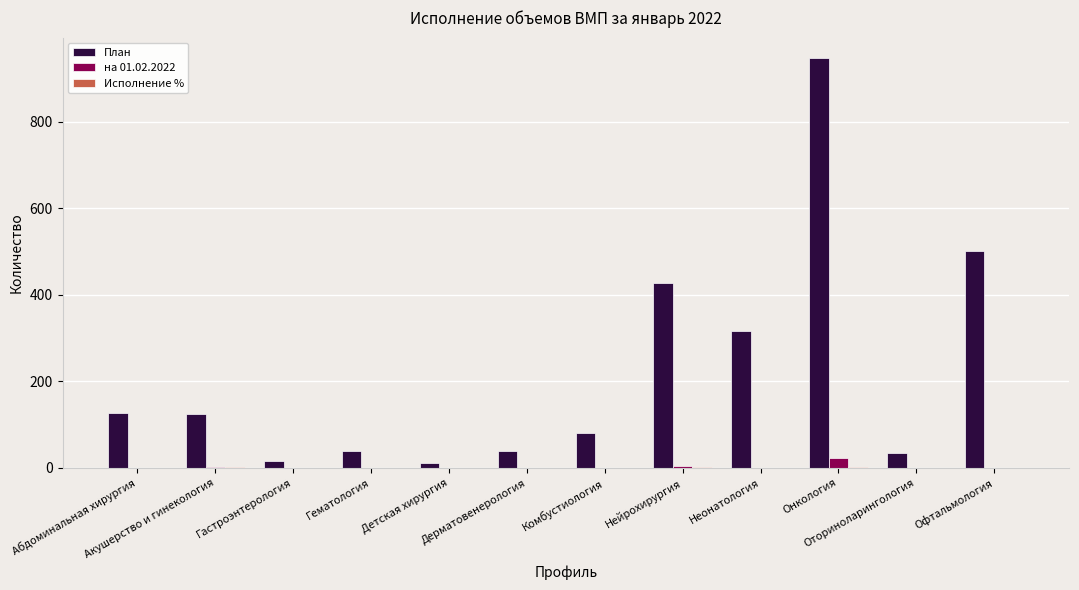

Which series has the largest total across all categories?

План